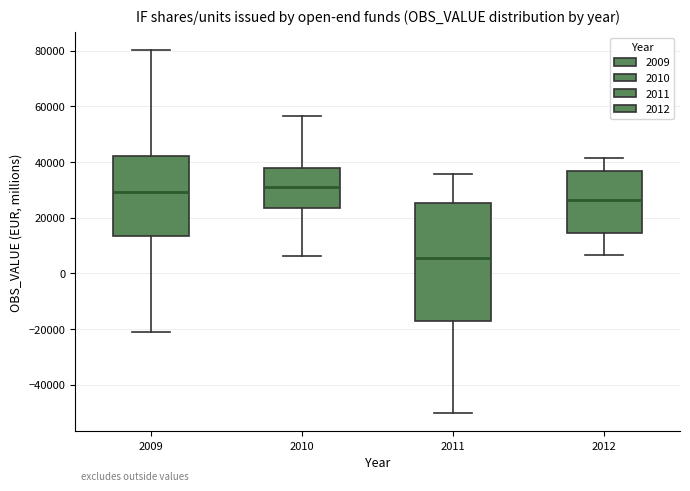

Reading left to right, transcribe this box plot: for each box, give where its median line is, the range the box spans, and where its two whiskers end, as read against the y-axis. The values are not printed on the chart, so give them approximately, as read against the axis.

2009: median 30000, box 14000 to 42000, whiskers -22000 to 80000
2010: median 30000, box 24000 to 38000, whiskers 6000 to 56000
2011: median 6000, box -18000 to 26000, whiskers -50000 to 36000
2012: median 26000, box 14000 to 36000, whiskers 6000 to 42000